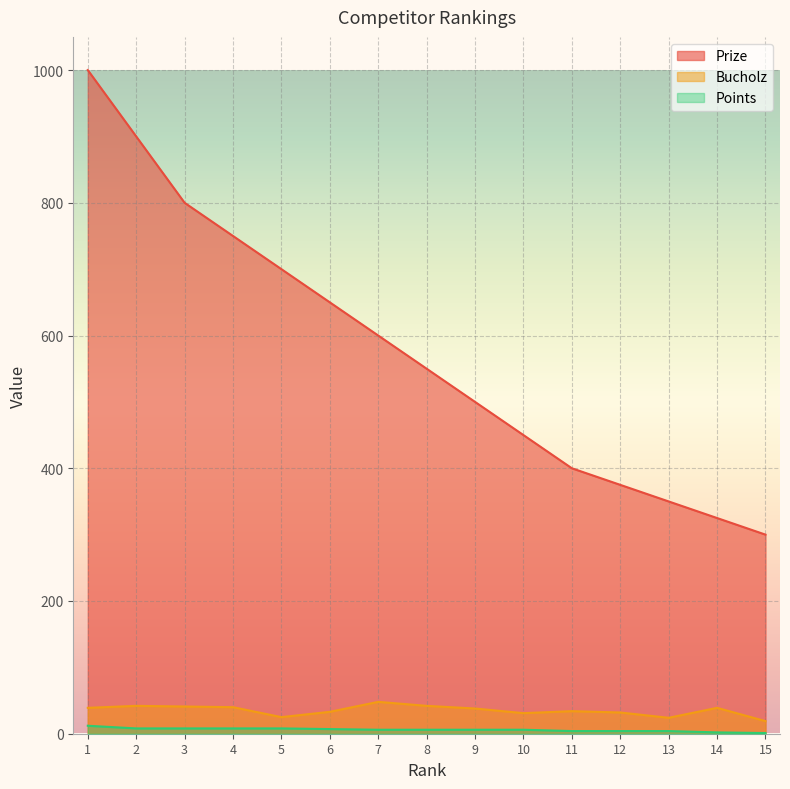

Rank the categories by Bucholz value from lowest to highest.

15, 13, 5, 10, 12, 6, 11, 9, 1, 14, 4, 3, 2, 8, 7